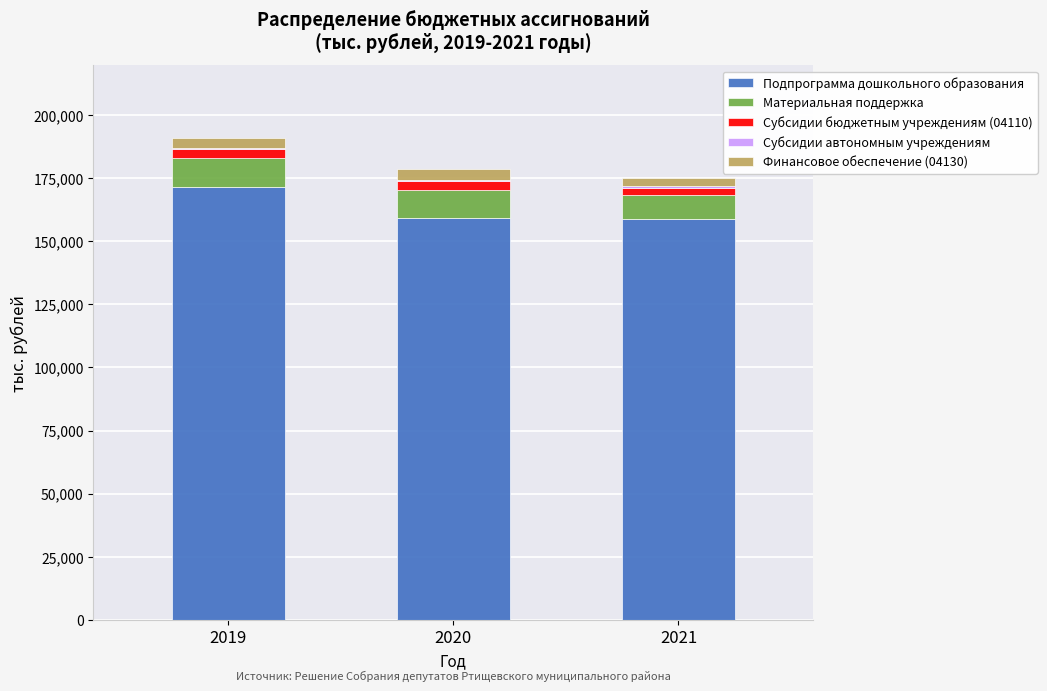

What is the total value across all series at 2019?

190955.7